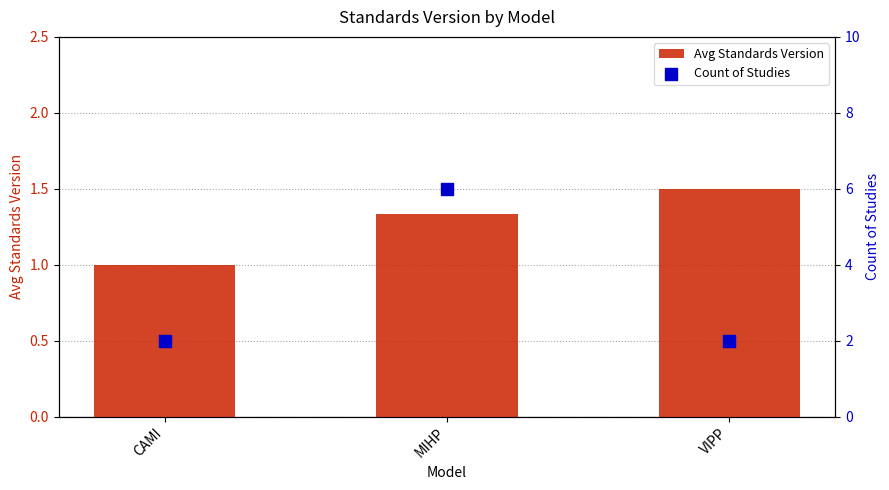

What is the total value across all series at VIPP?

3.5